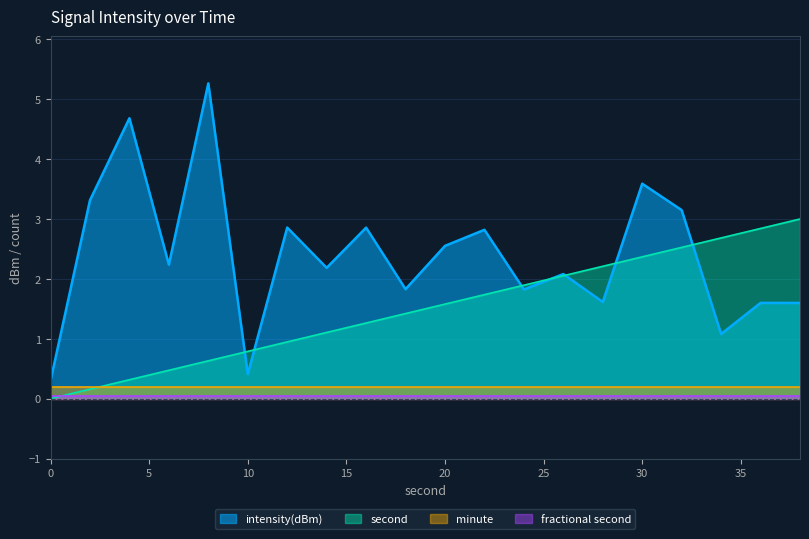

What is the difference between the second values at 30 and 38?

0.6